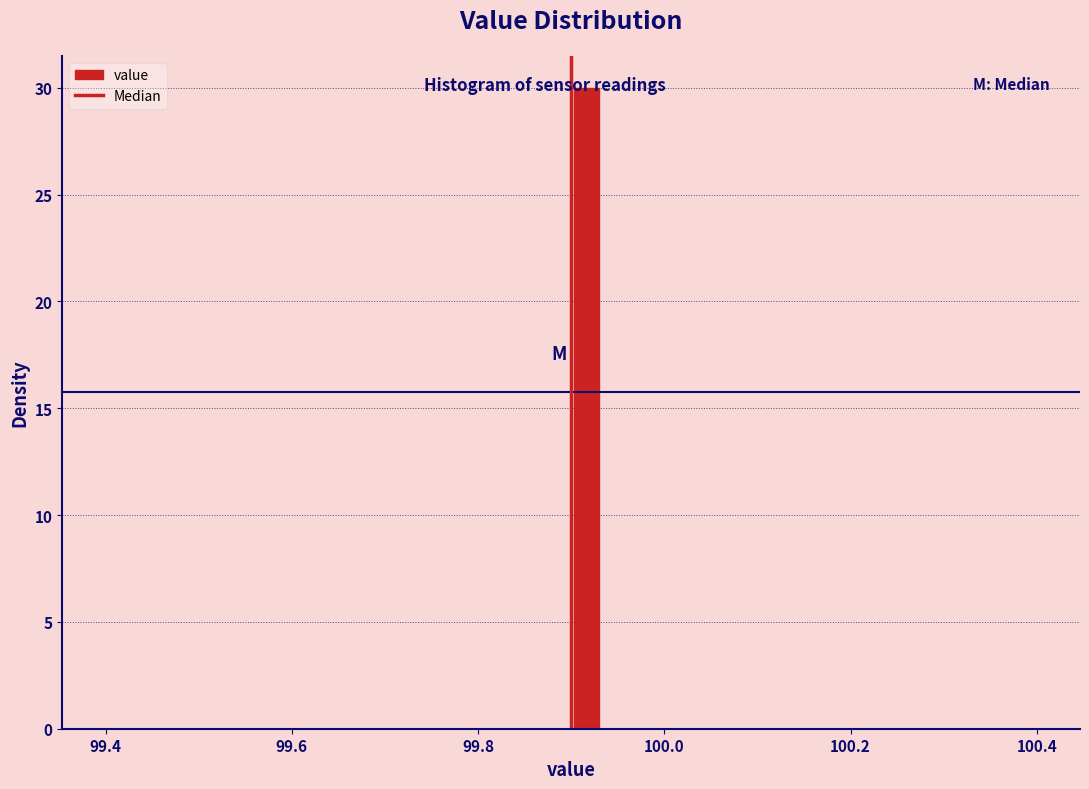

Around what value on the x-axis is the tallest bar? Give the approximate position of its centre, as read against the axis.

99.92